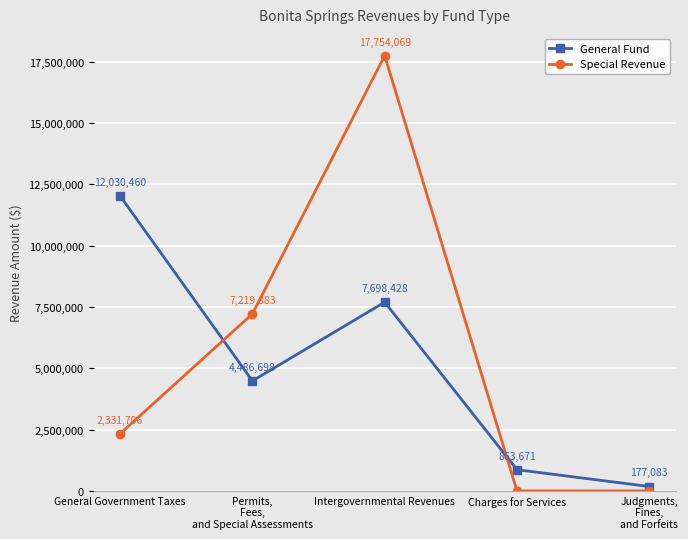

At how many categories does at least one series exceed 5898079?

3